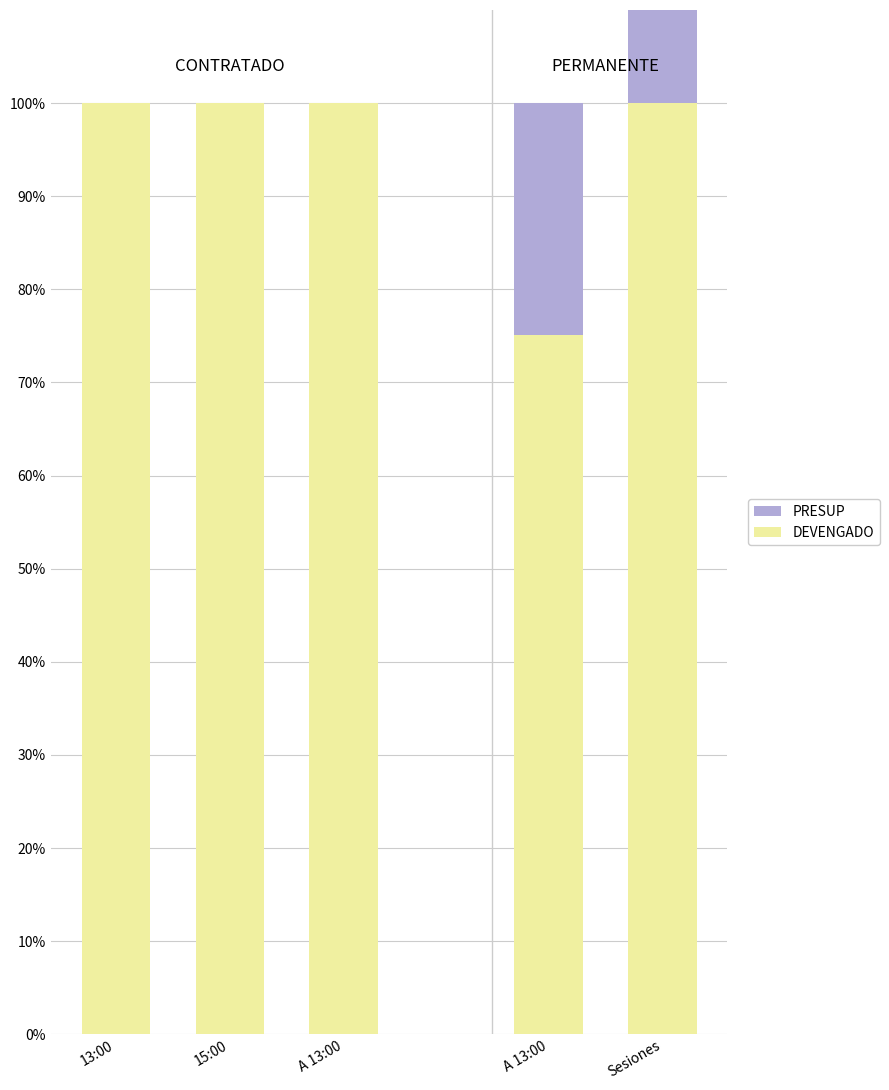

How many bars are there in each group?

2